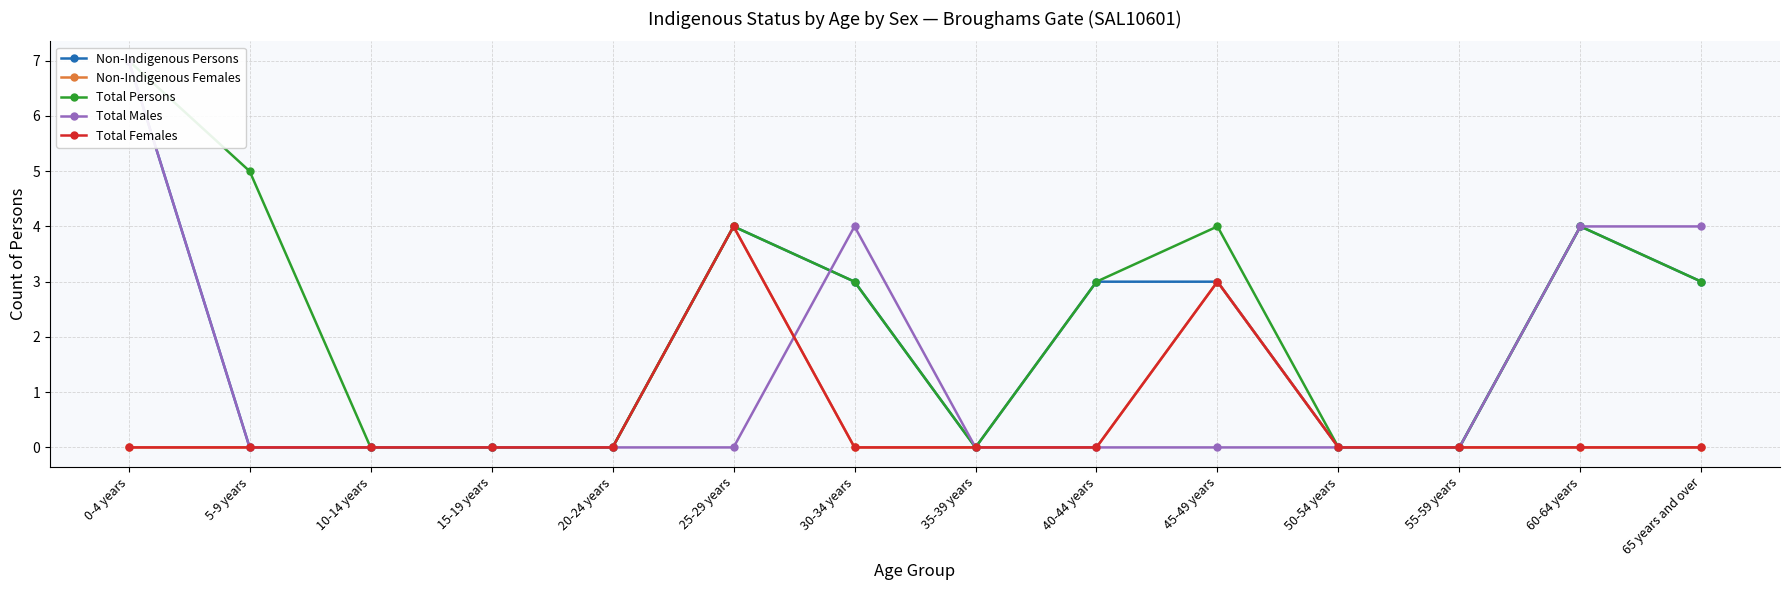

Which series changed the most between 5-9 years and 50-54 years?

Total Persons